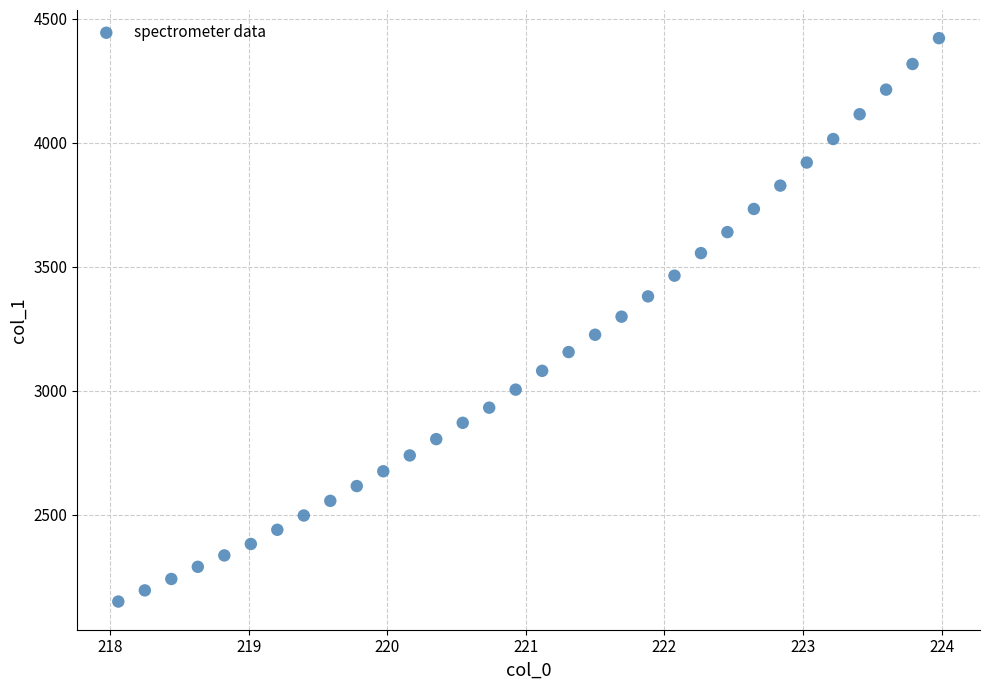

What is the range of Y values (max minus min)?

2273.0